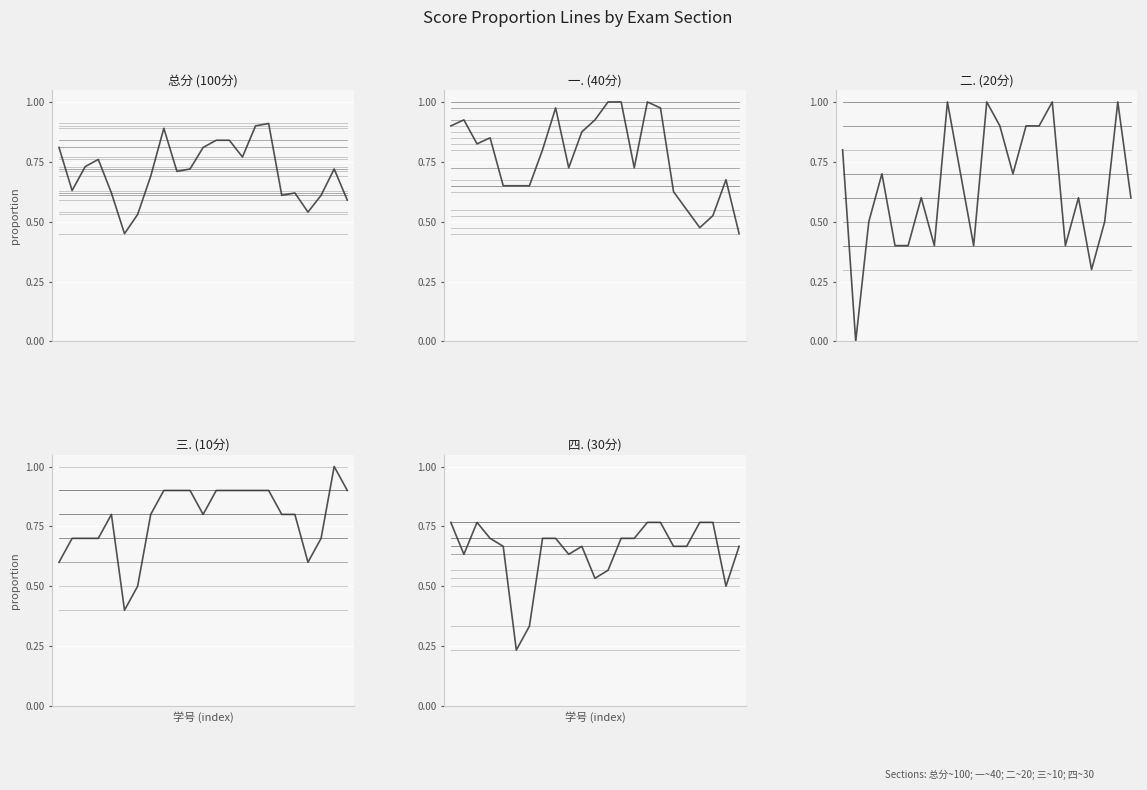

At 3, list the series in order from largest to smallest.

一.(40分), 总分, 二.(20分), 三.(10分), 四.(30分)